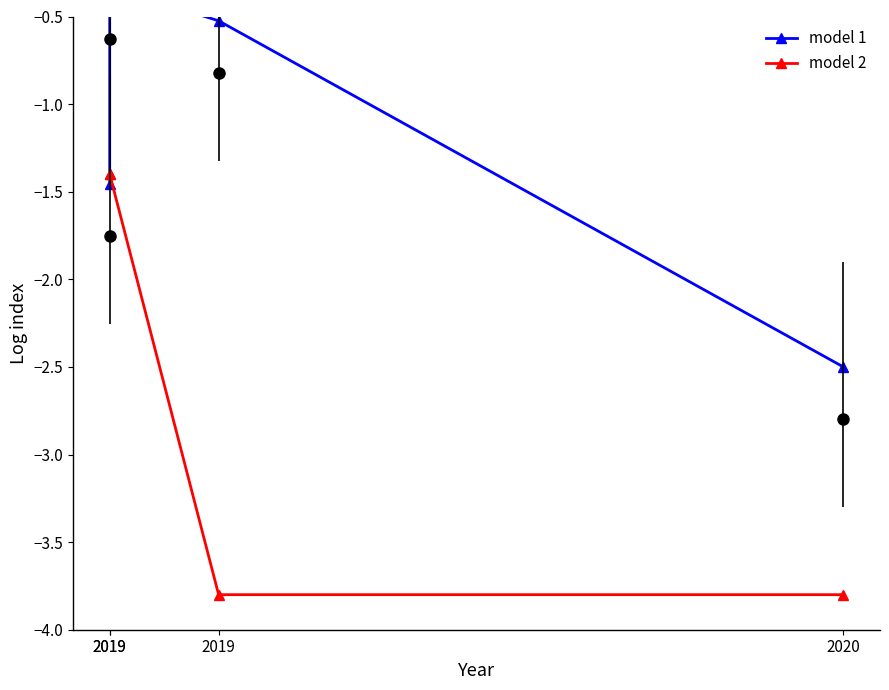

Which series has the widest spread of values?

model 2